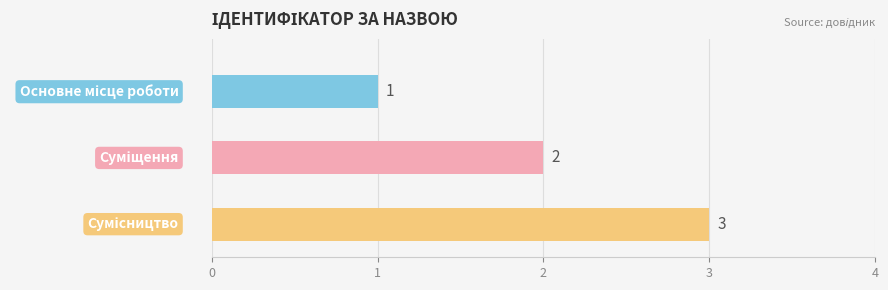

What is the average value?

2